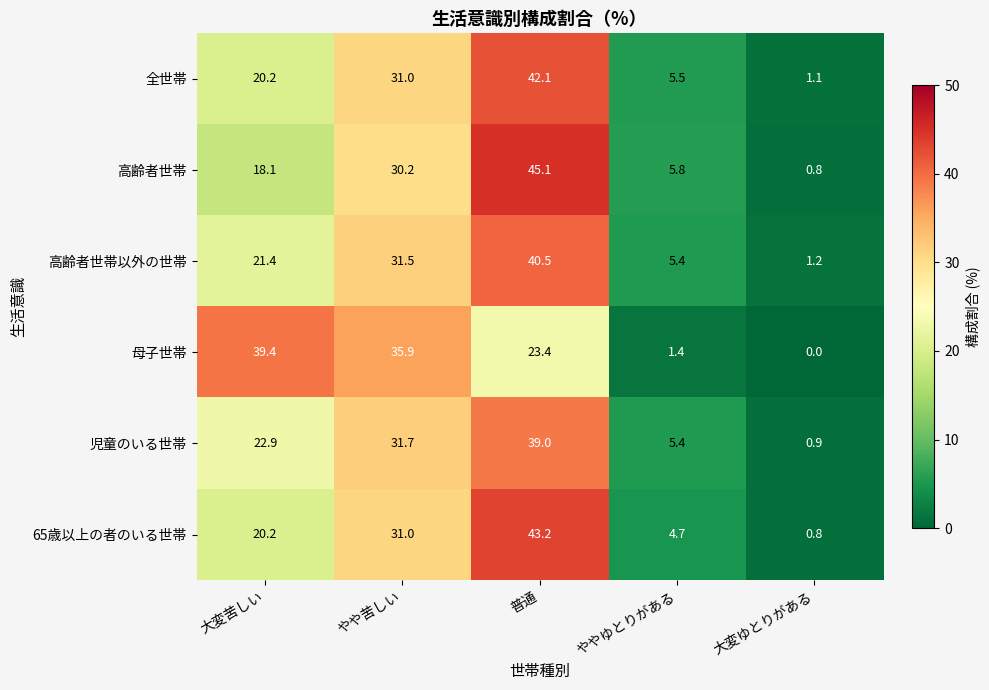

Reading left to right, transcribe all the data shown in this chart.

全世帯: 20.2	31.0	42.1	5.5	1.1
高齢者世帯: 18.1	30.2	45.1	5.8	0.8
高齢者世帯以外の世帯: 21.4	31.5	40.5	5.4	1.2
母子世帯: 39.4	35.9	23.4	1.4	0.0
児童のいる世帯: 22.9	31.7	39.0	5.4	0.9
65歳以上の者のいる世帯: 20.2	31.0	43.2	4.7	0.8